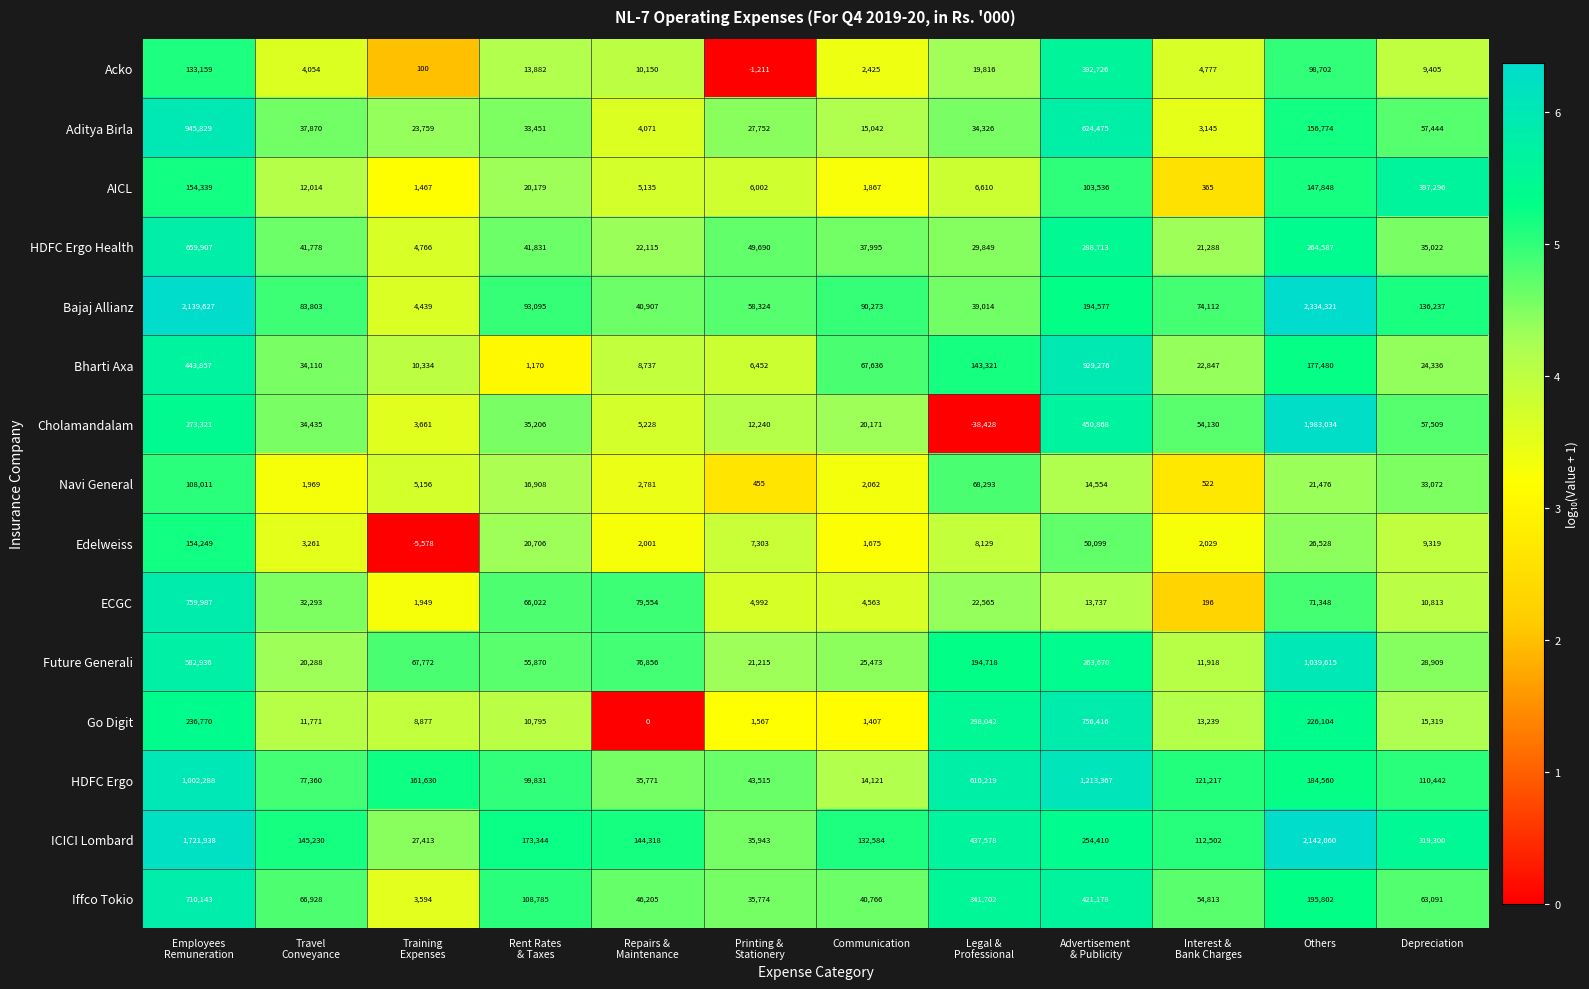

What is the greatest value displayed?

2334321